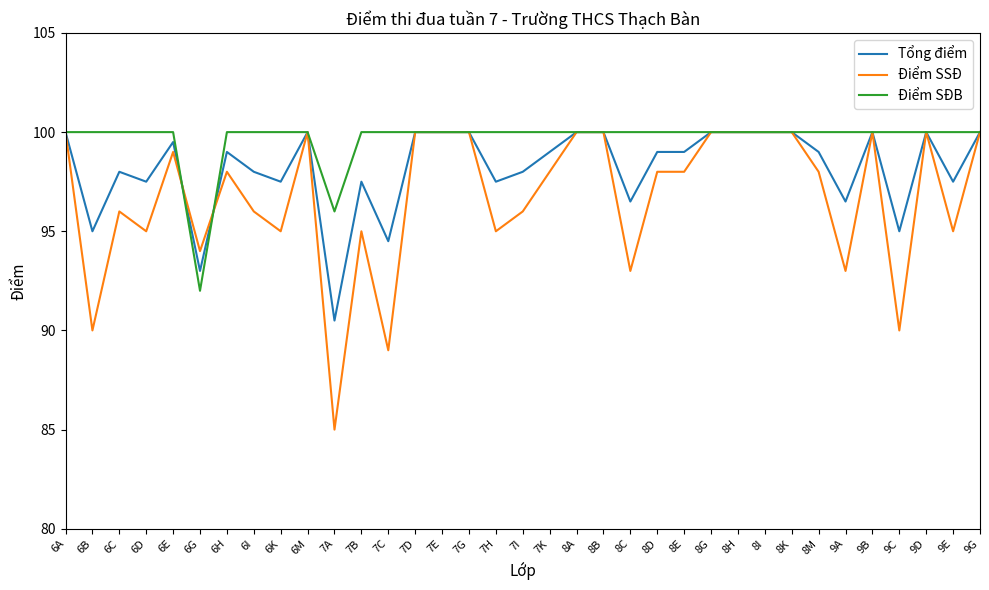

Rank the series by their average value, from lowest to highest.

Điểm SSĐ, Tổng điểm, Điểm SĐB